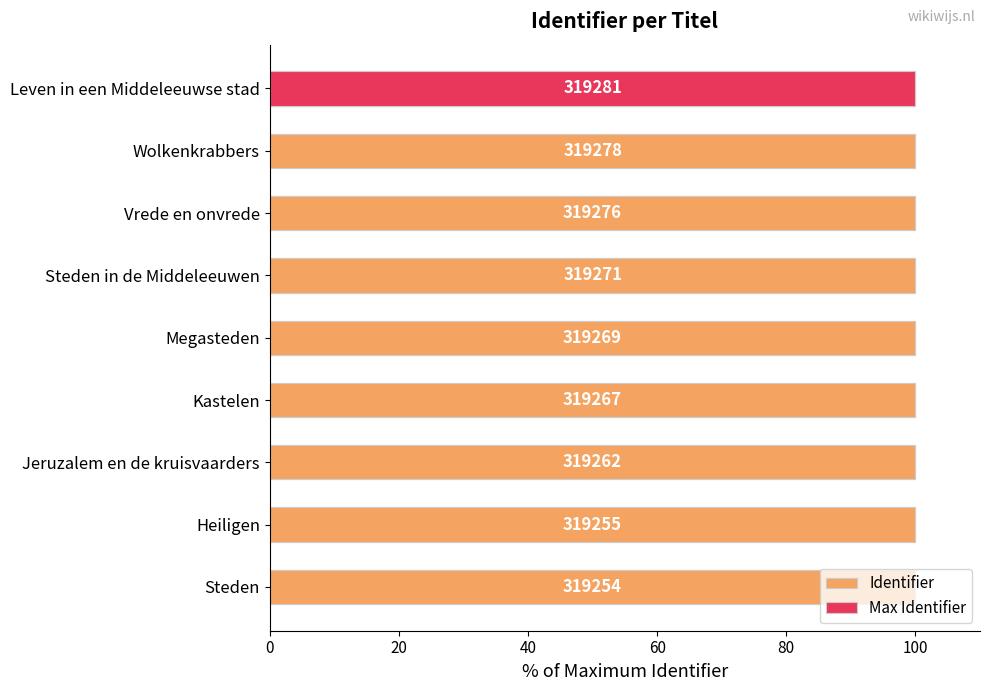

Does the chart contain stacked bars?

No